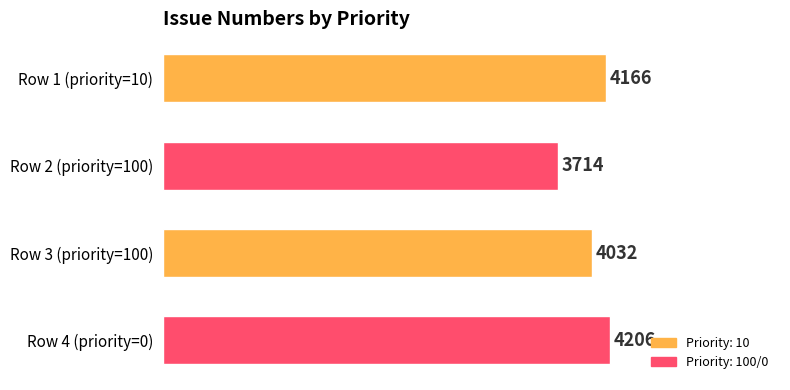

List the labels in order of value, smallest first.

Row 2 (priority=100), Row 3 (priority=100), Row 1 (priority=10), Row 4 (priority=0)